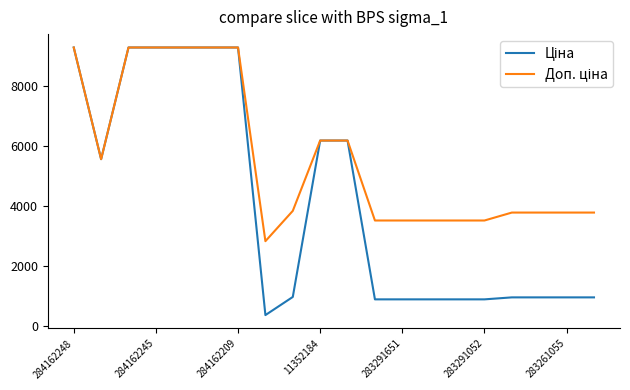

Does the chart display data point markers on the line(s)?

No